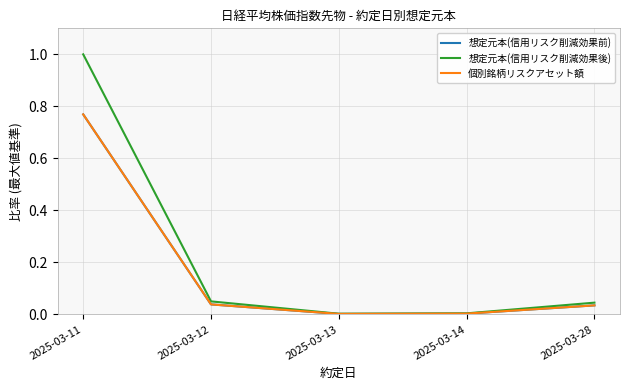

What is the difference between the maximum and minimum values in the 個別銘柄リスクアセット額 series?

0.8